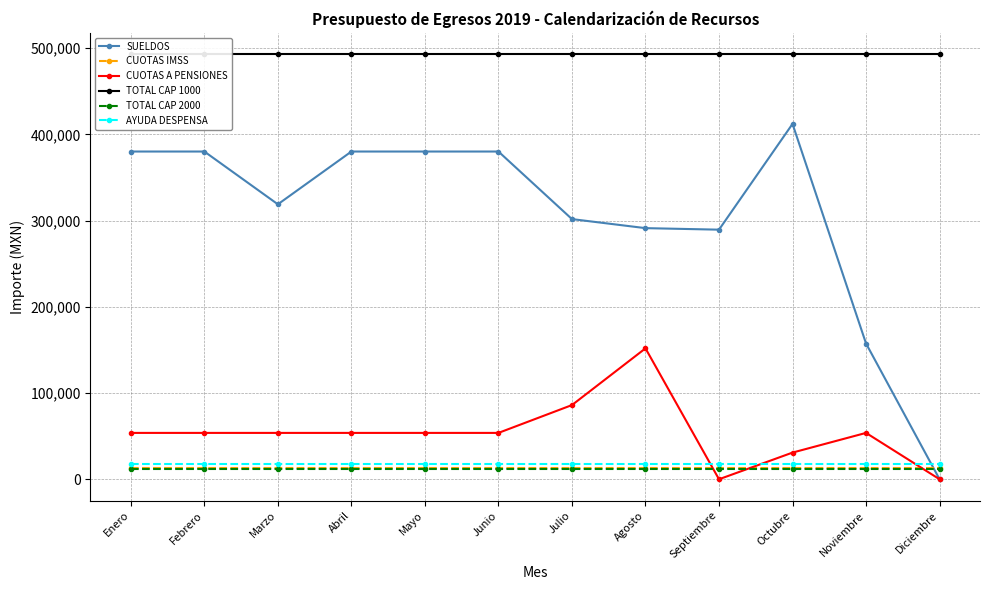

Which has a higher value, Junio or Febrero?

Junio